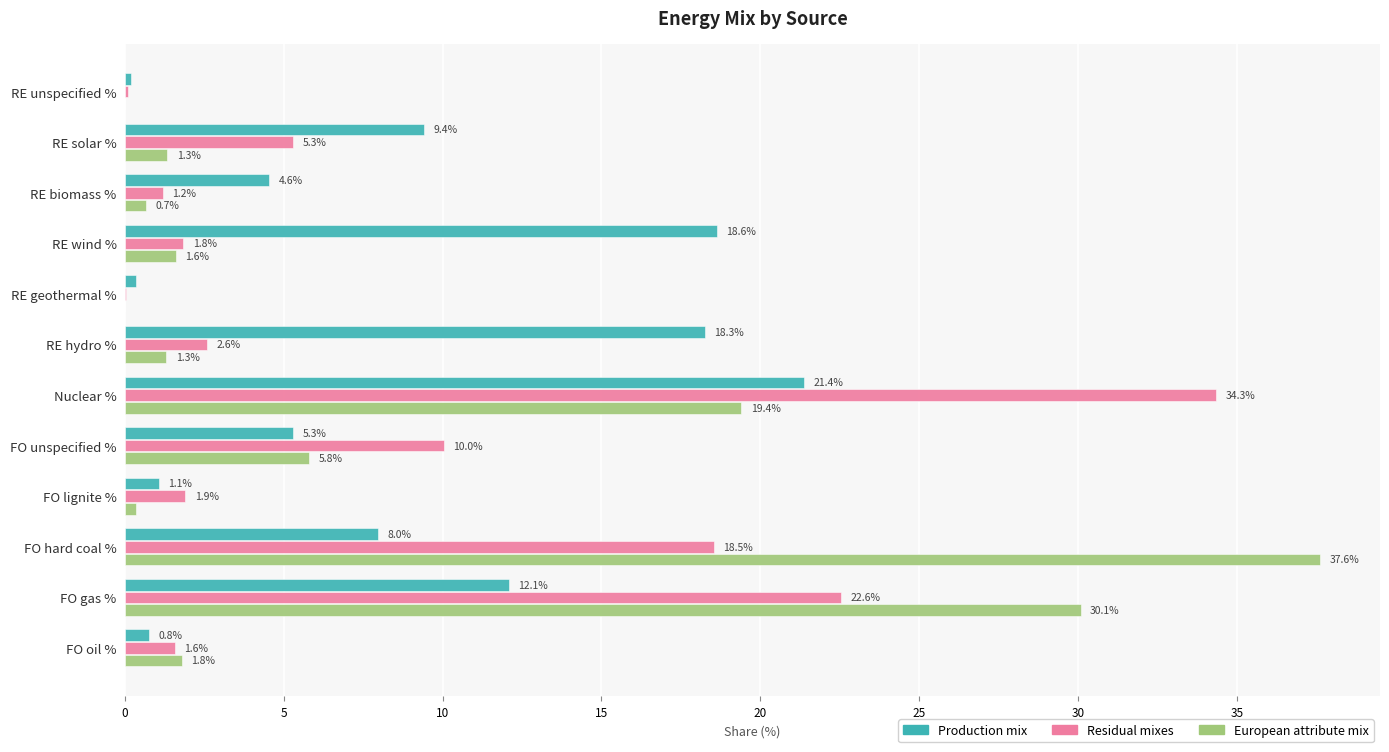

Which series changed the most between RE hydro % and FO hard coal %?

European attribute mix